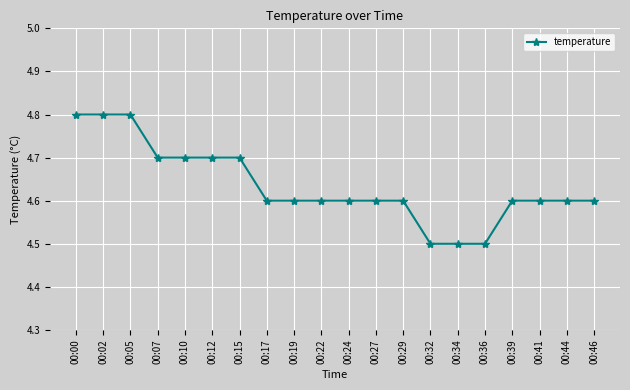

What is the value of the 19th point from the left?

4.6